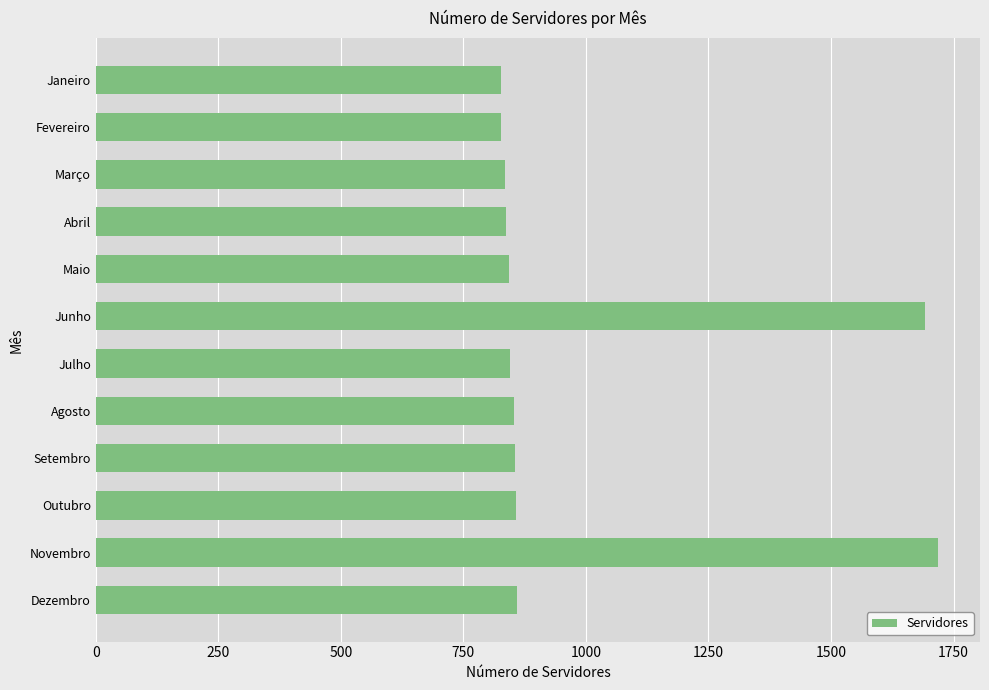

Approximately how many times larger is the value at Junho compared to Fevereiro?

2.0